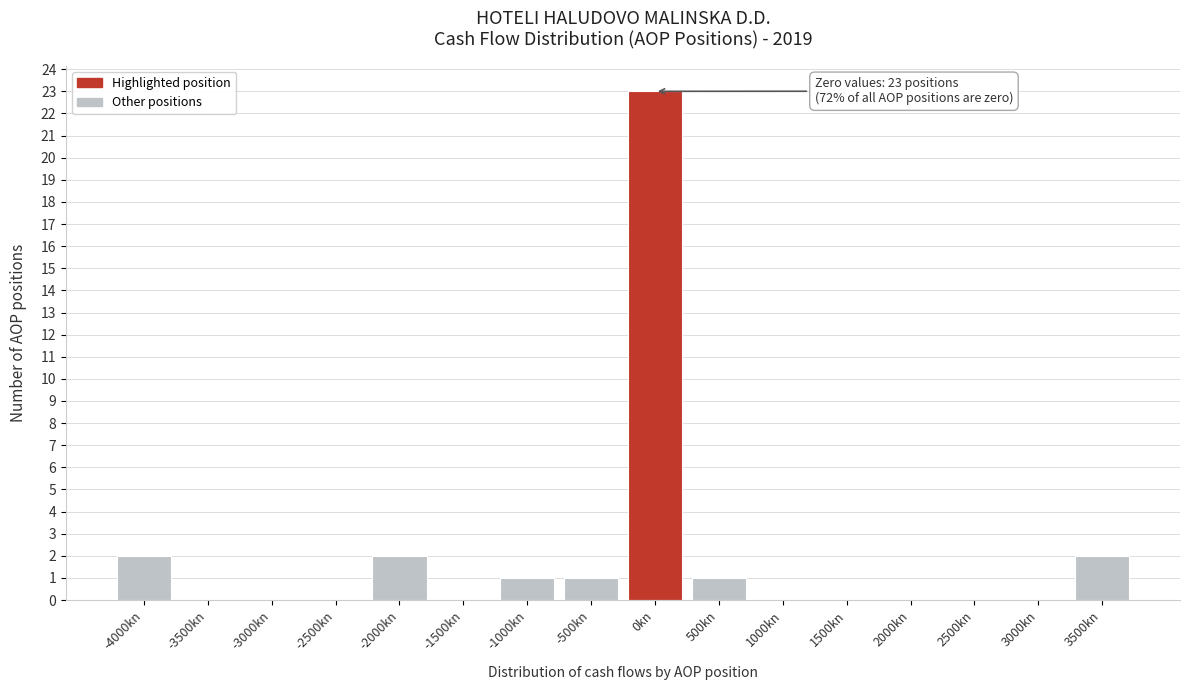

Reading right to left, what are all the values shown in this chart?

3500kn=2	3000kn=0	2500kn=0	2000kn=0	1500kn=0	1000kn=0	500kn=1	0kn=23	-500kn=1	-1000kn=1	-1500kn=0	-2000kn=2	-2500kn=0	-3000kn=0	-3500kn=0	-4000kn=2